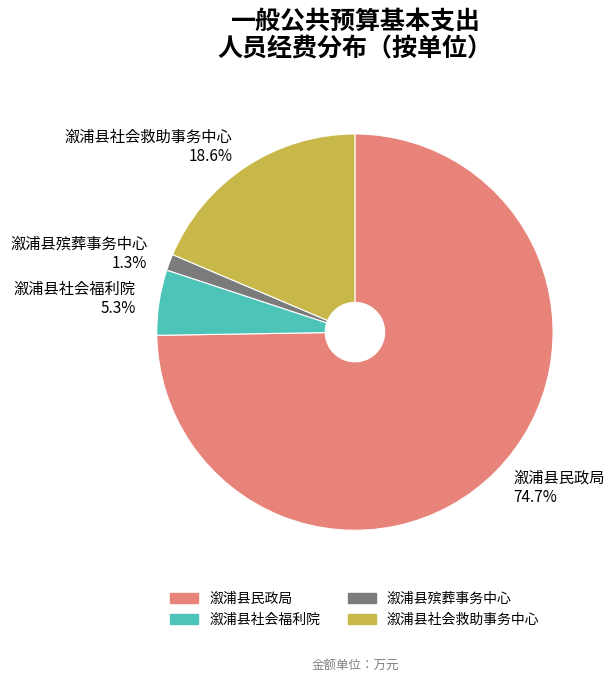

To the nearest percent, what is the average slice percentage?

25%